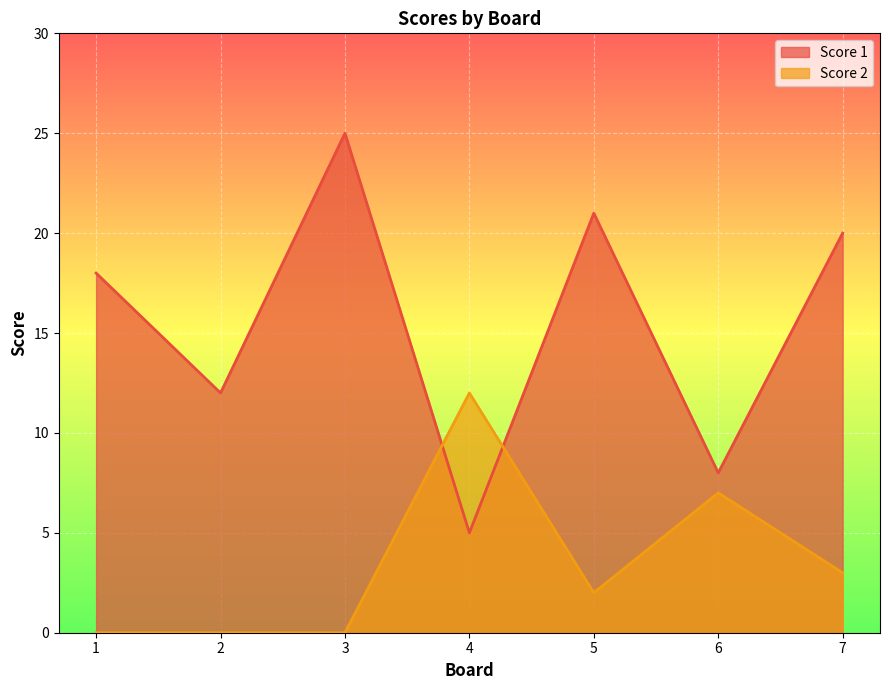

Which series has the largest range (max minus min)?

Score 1